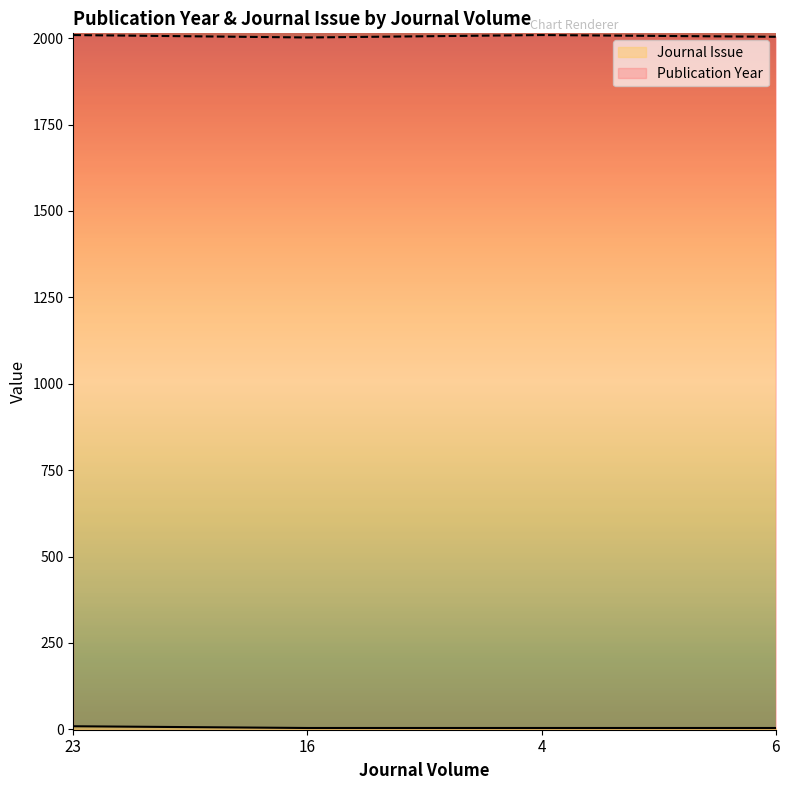

The Journal Issue series shows 4 at 6. True or false?

True